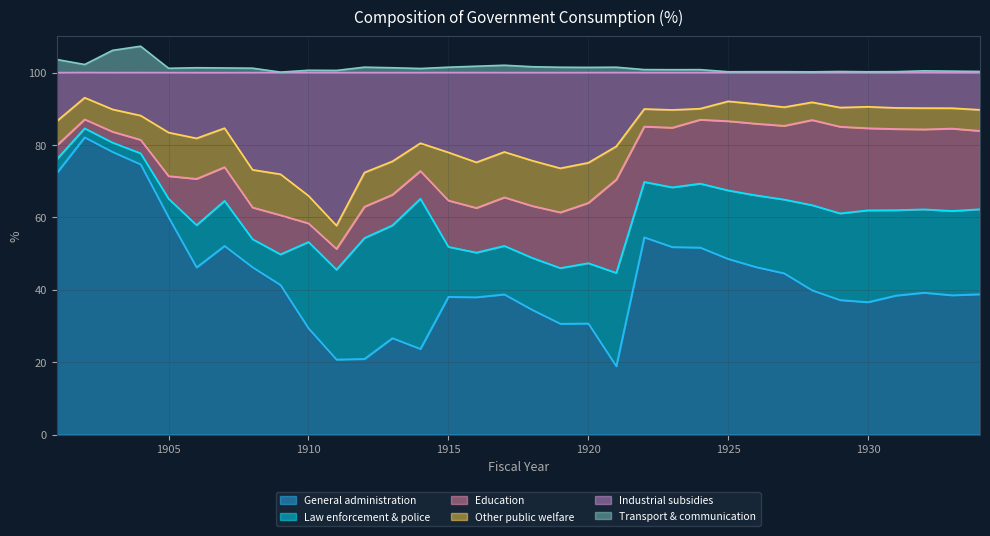

How many categories are shown in the chart?

34